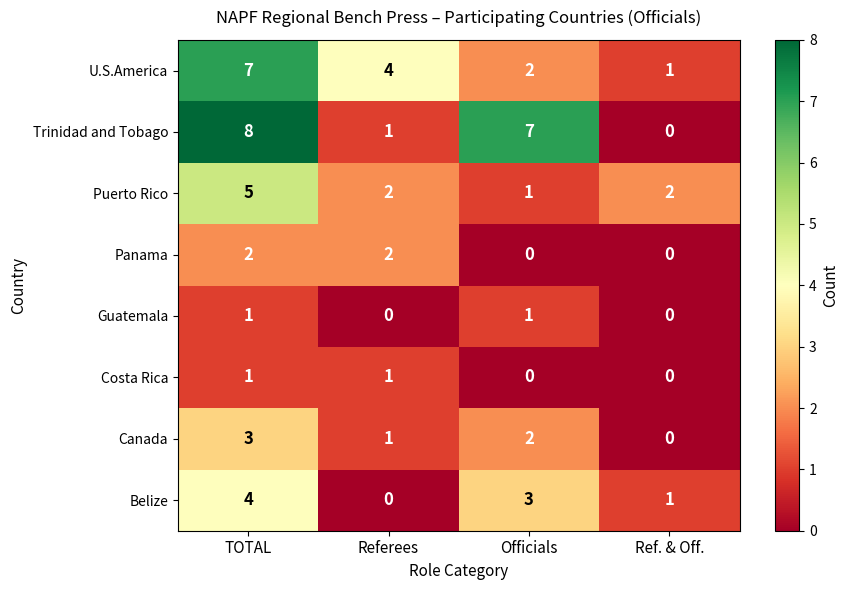

At which category is the sum across all series the highest?

TOTAL